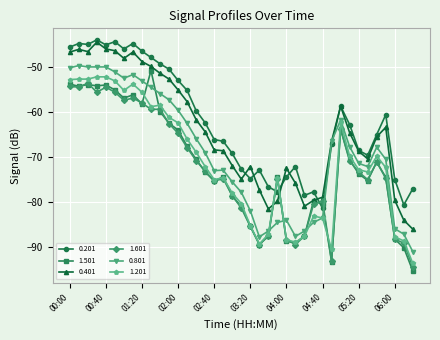

Which series has the widest spread of values?

1.501